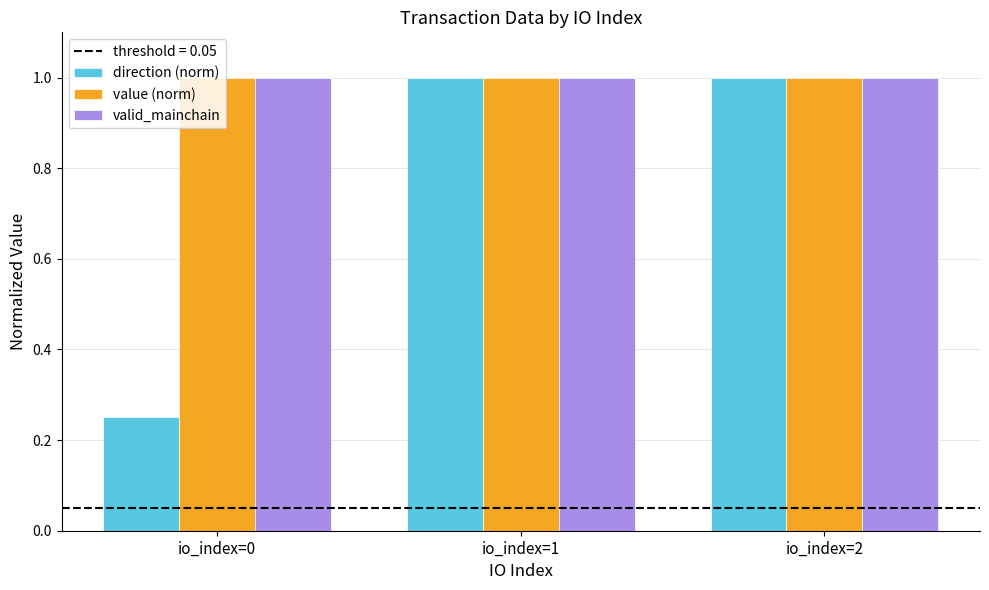

Is it true that valid_mainchain equals 1.7 at io_index=1?

False